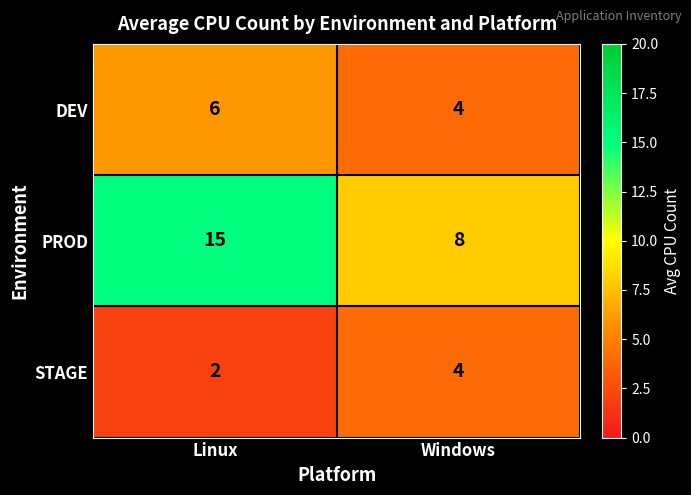

What is the sum of the STAGE values at Windows and Linux?

6